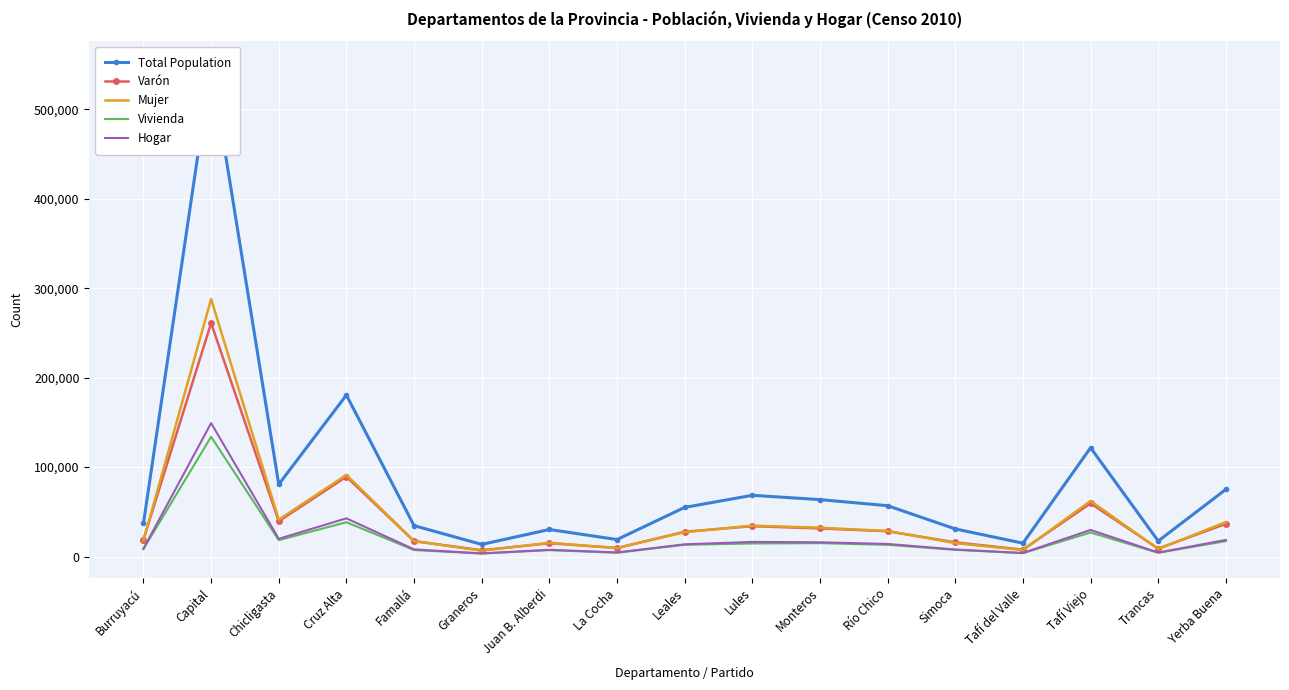

True or false: Vivienda and Hogar intersect in this chart.

False